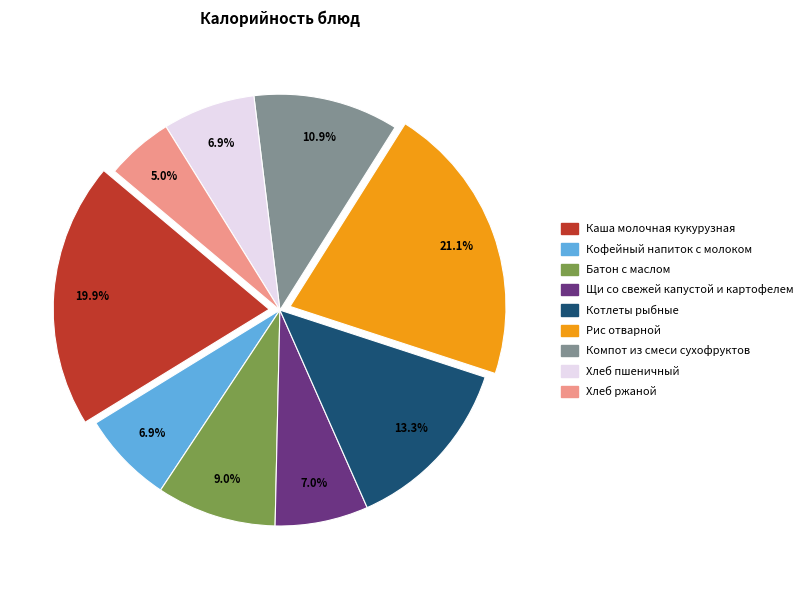

What is the total percentage of Каша молочная кукурузная and Щи со свежей капустой и картофелем?

26.9%